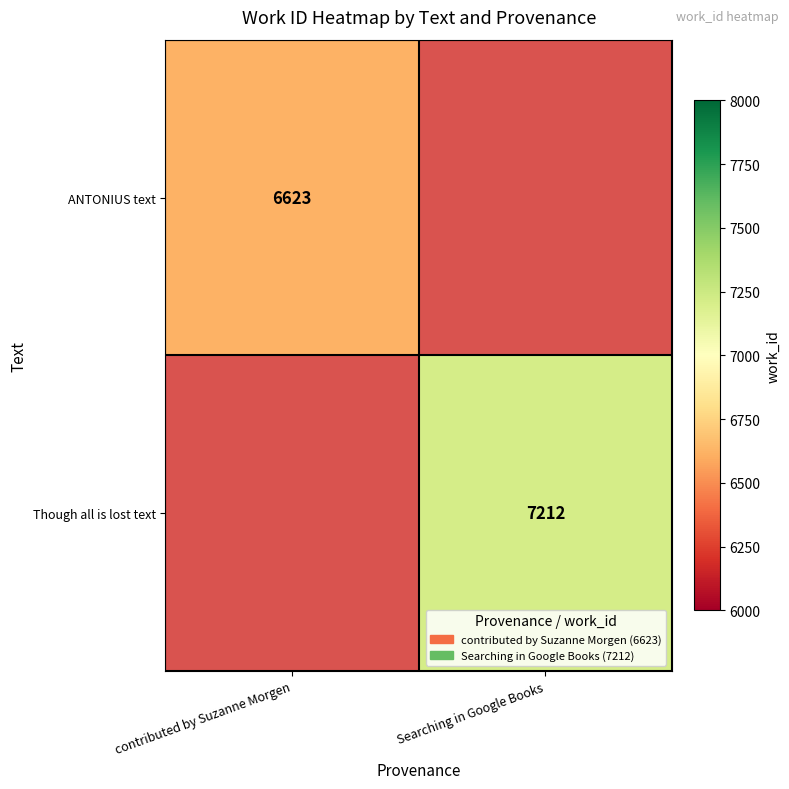

Which label corresponds to the largest value in the chart?

Searching in Google Books